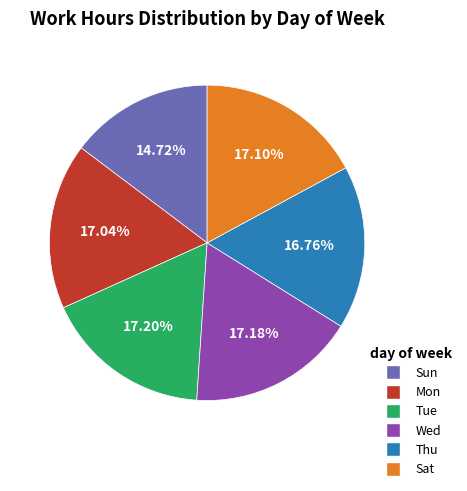

Is there any slice that represents more than half of the pie?

No